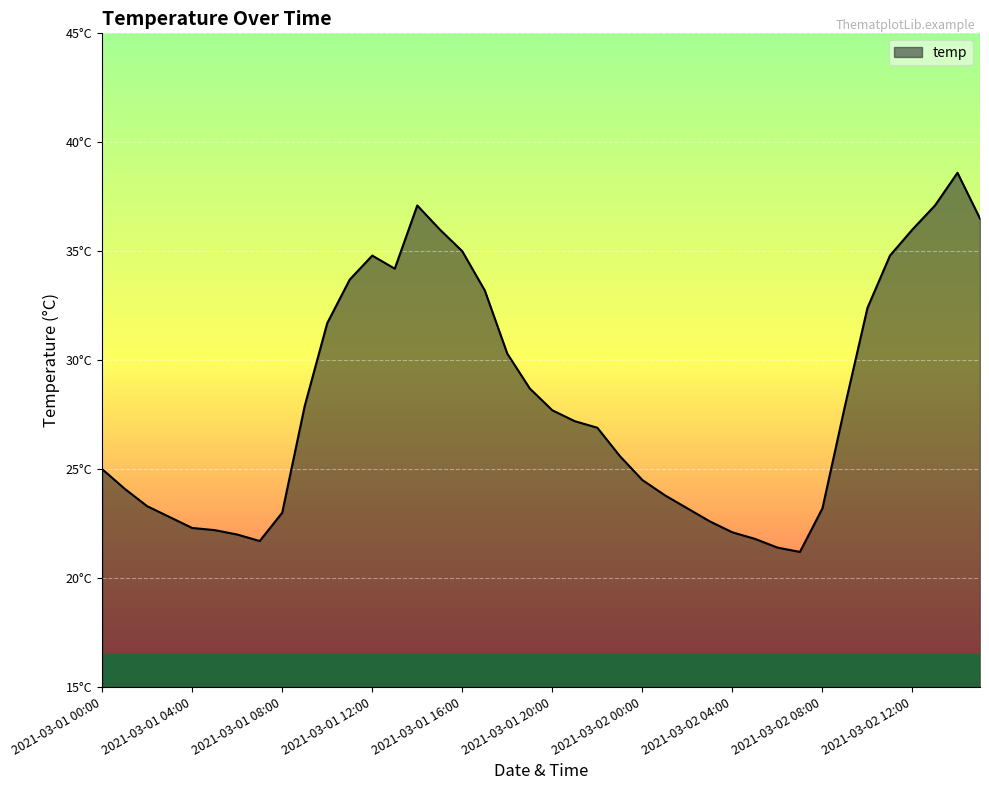

Is this an area chart (filled region under the line)?

Yes